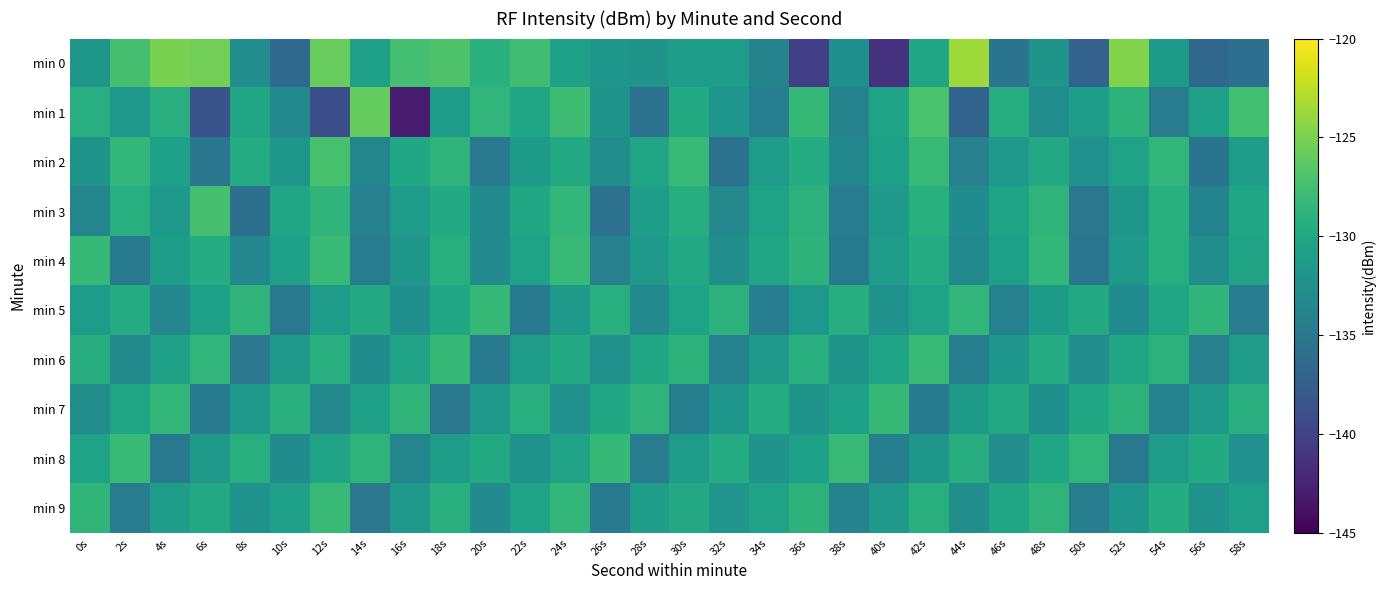

What is the smallest value displayed?

-143.0